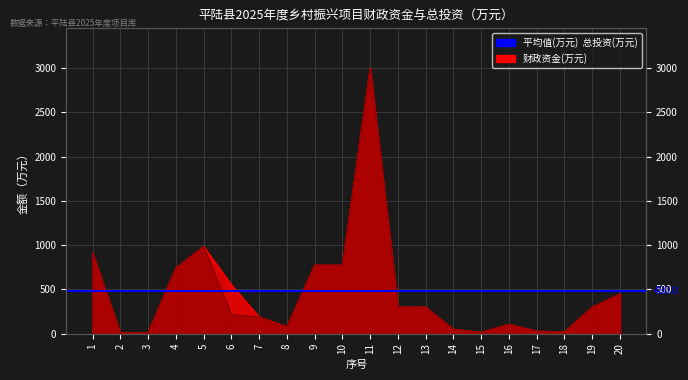

How many values in the 项目预算总投资(万元） series exceed 300?

8